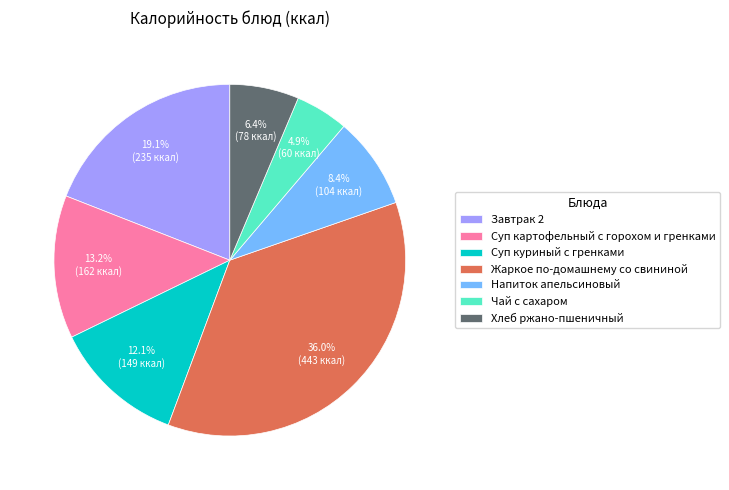

Does Напиток апельсиновый represent more than half of the total?

No